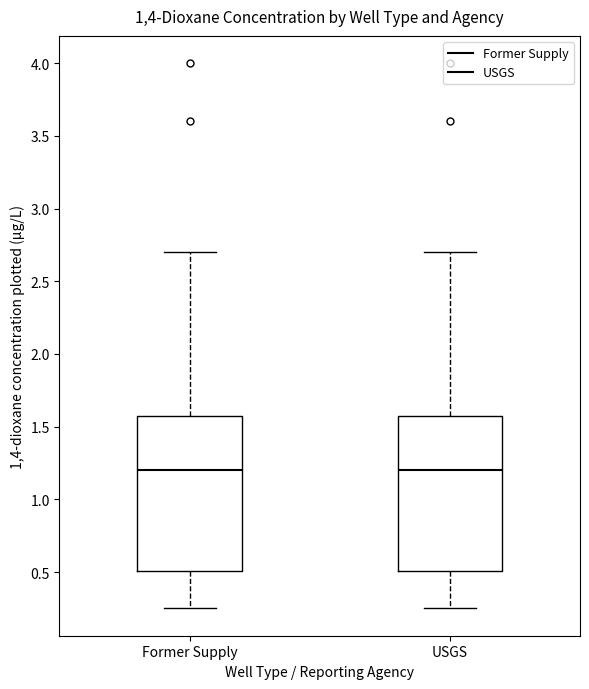

Reading left to right, transcribe this box plot: for each box, give where its median line is, the range the box spans, and where its two whiskers end, as read against the y-axis. The values are not printed on the chart, so give them approximately, as read against the axis.

Former Supply: median 1.20, box 0.50 to 1.60, whiskers 0.25 to 2.70
USGS: median 1.20, box 0.50 to 1.60, whiskers 0.25 to 2.70